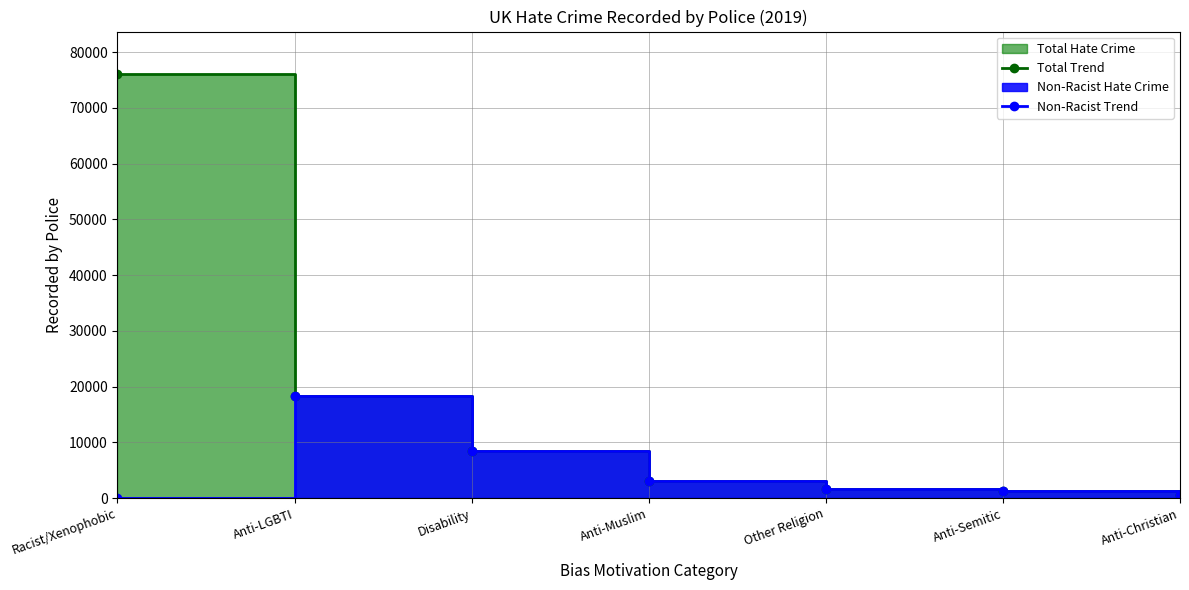

At which label does Non-Racist Trend first exceed 1662?

Anti-LGBTI